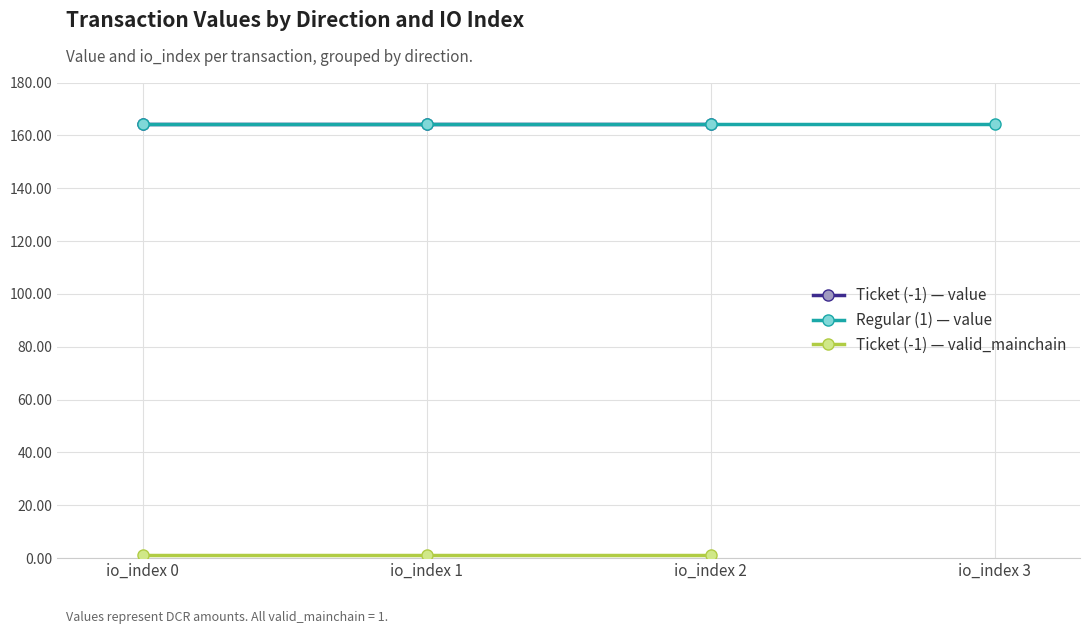

True or false: Ticket (-1) — value has a value of 51.6 at io_index 0.

False